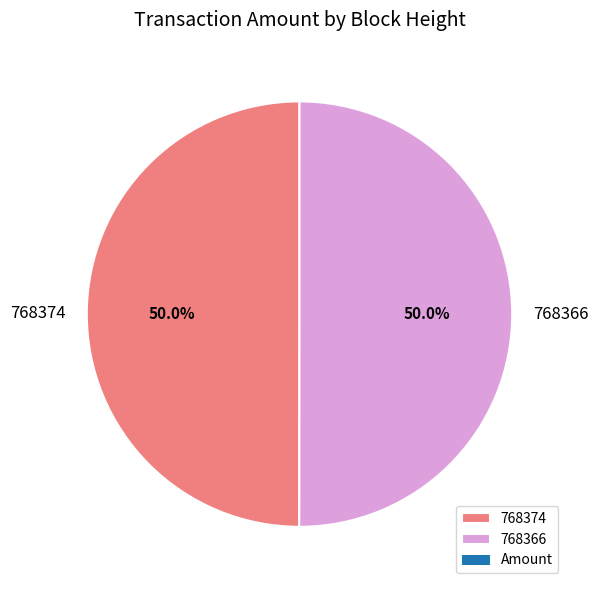

What is the ratio of the value at 768374 to the value at 768366?

1.0